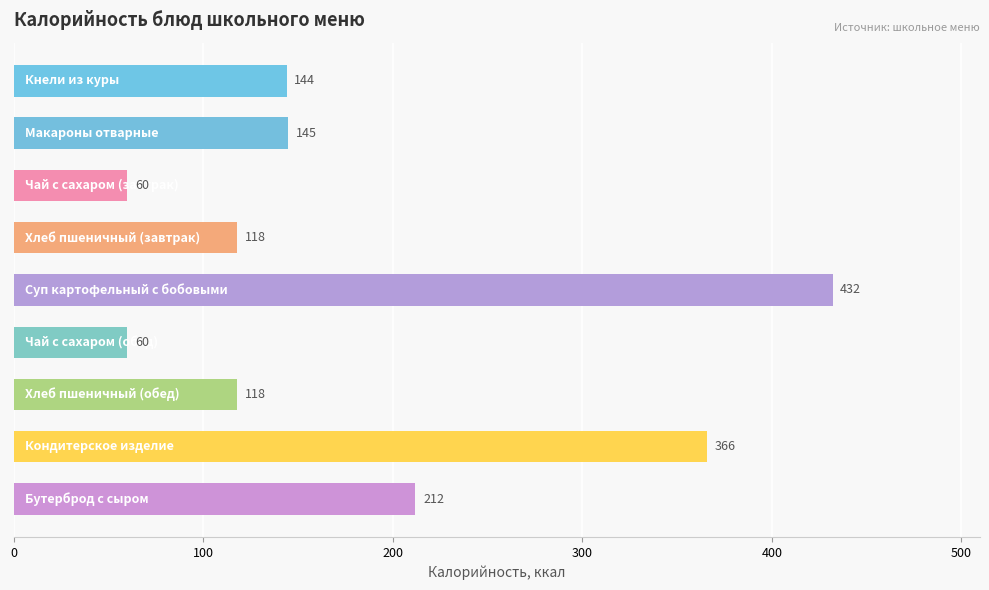

What is the greatest value displayed?

432